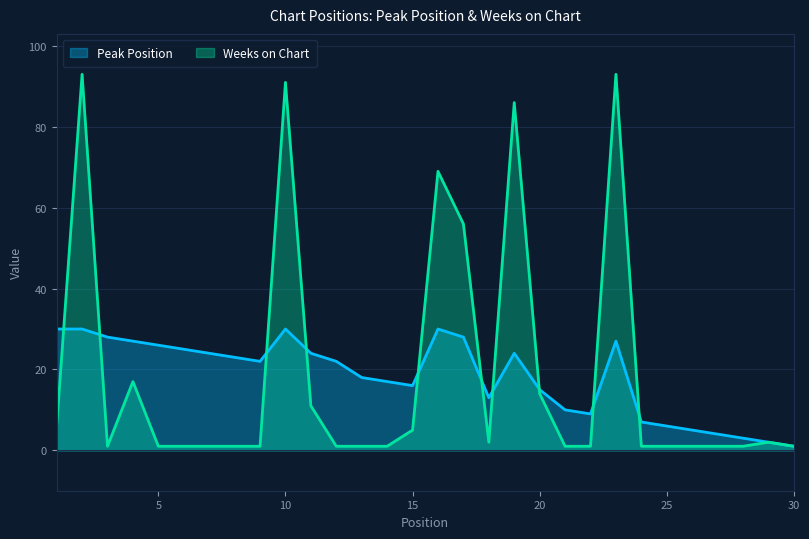

What is the average value of the Peak Position series?

18